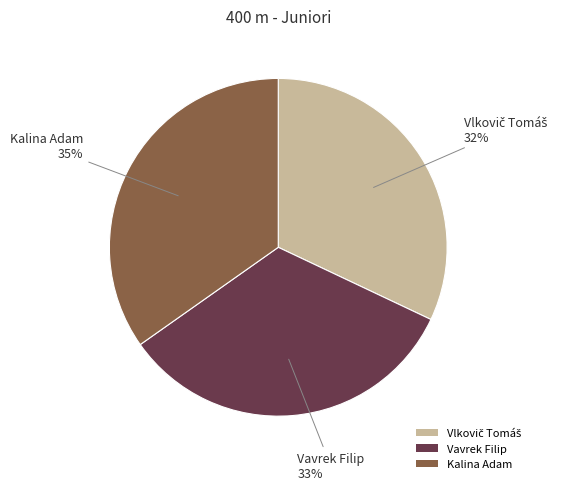

Count the number of slices in the pie.

3